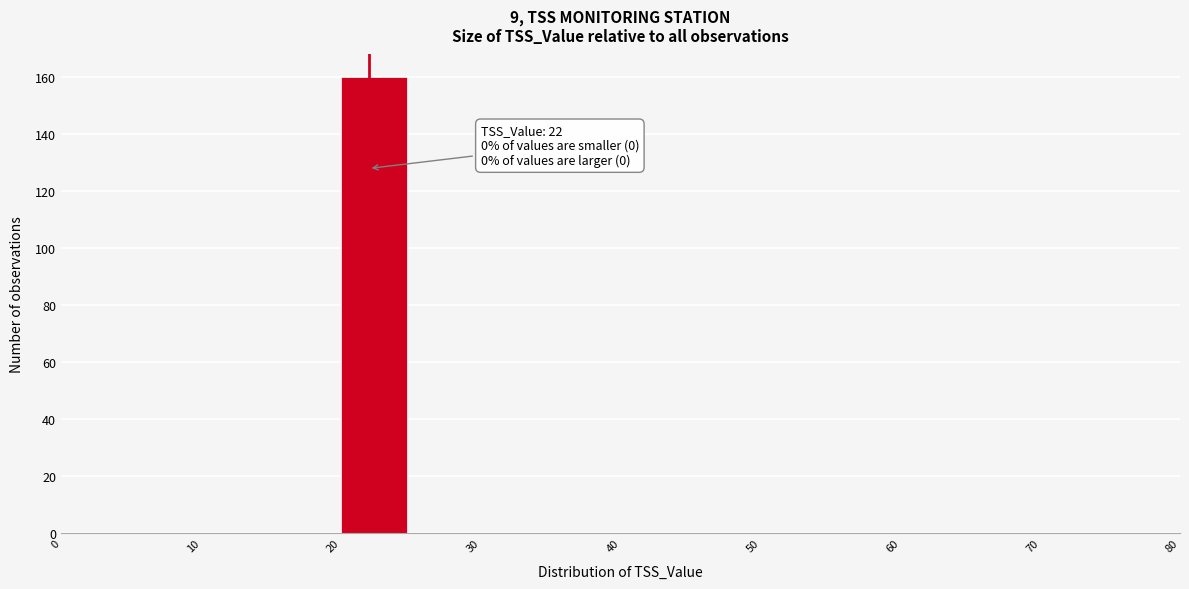

Which range on the x-axis has the tallest bar?

20 to 25